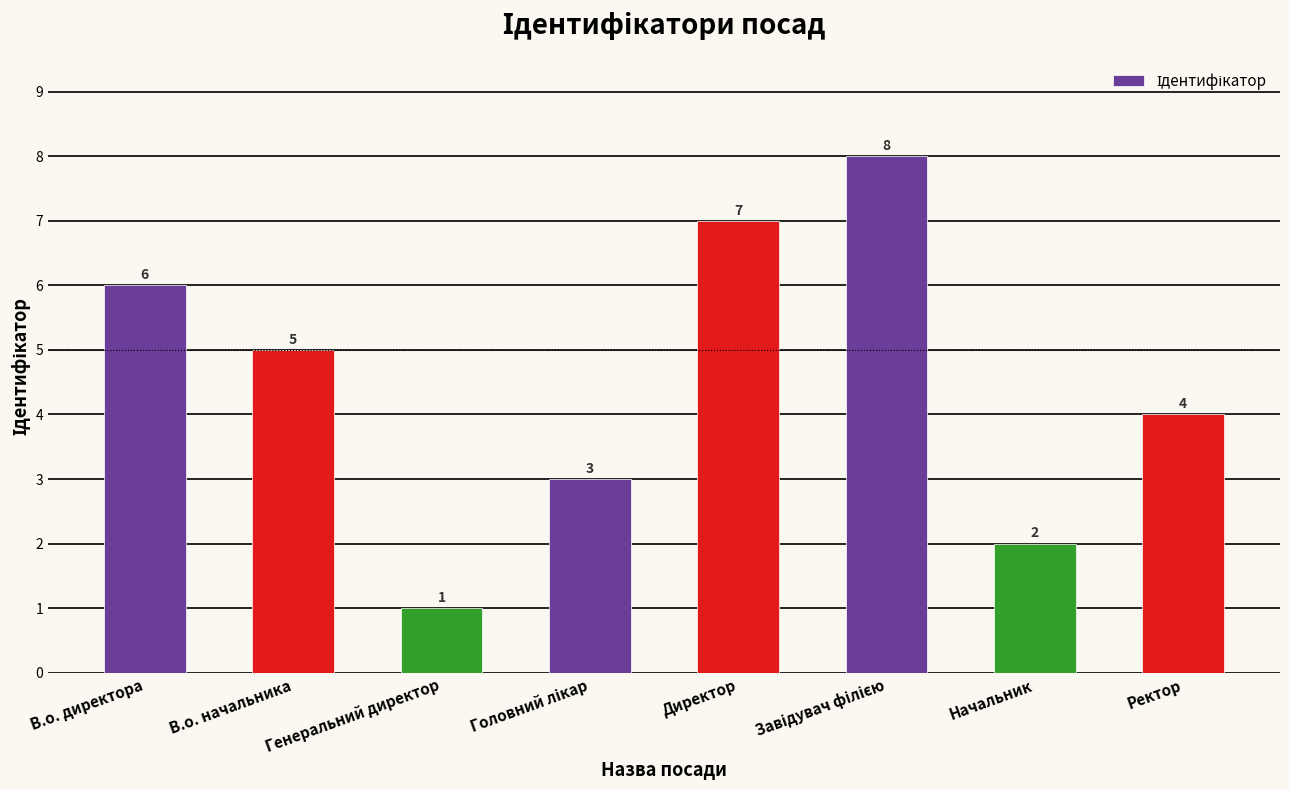

Reading left to right, extract all data points from this chart.

6	5	1	3	7	8	2	4